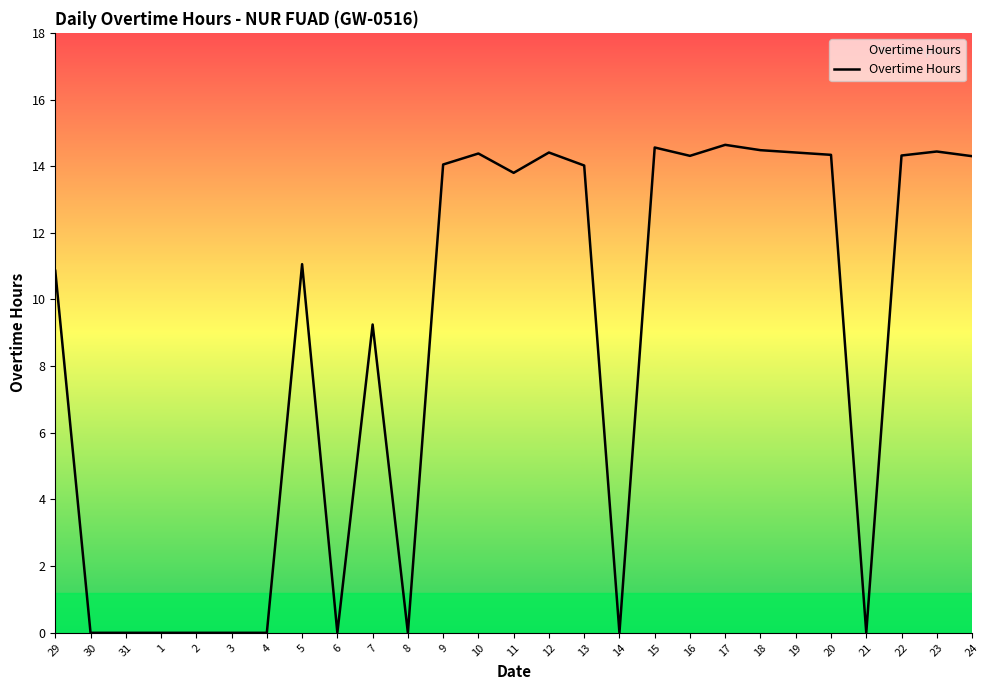

Is it true that the value at 8 is 0.0?

True